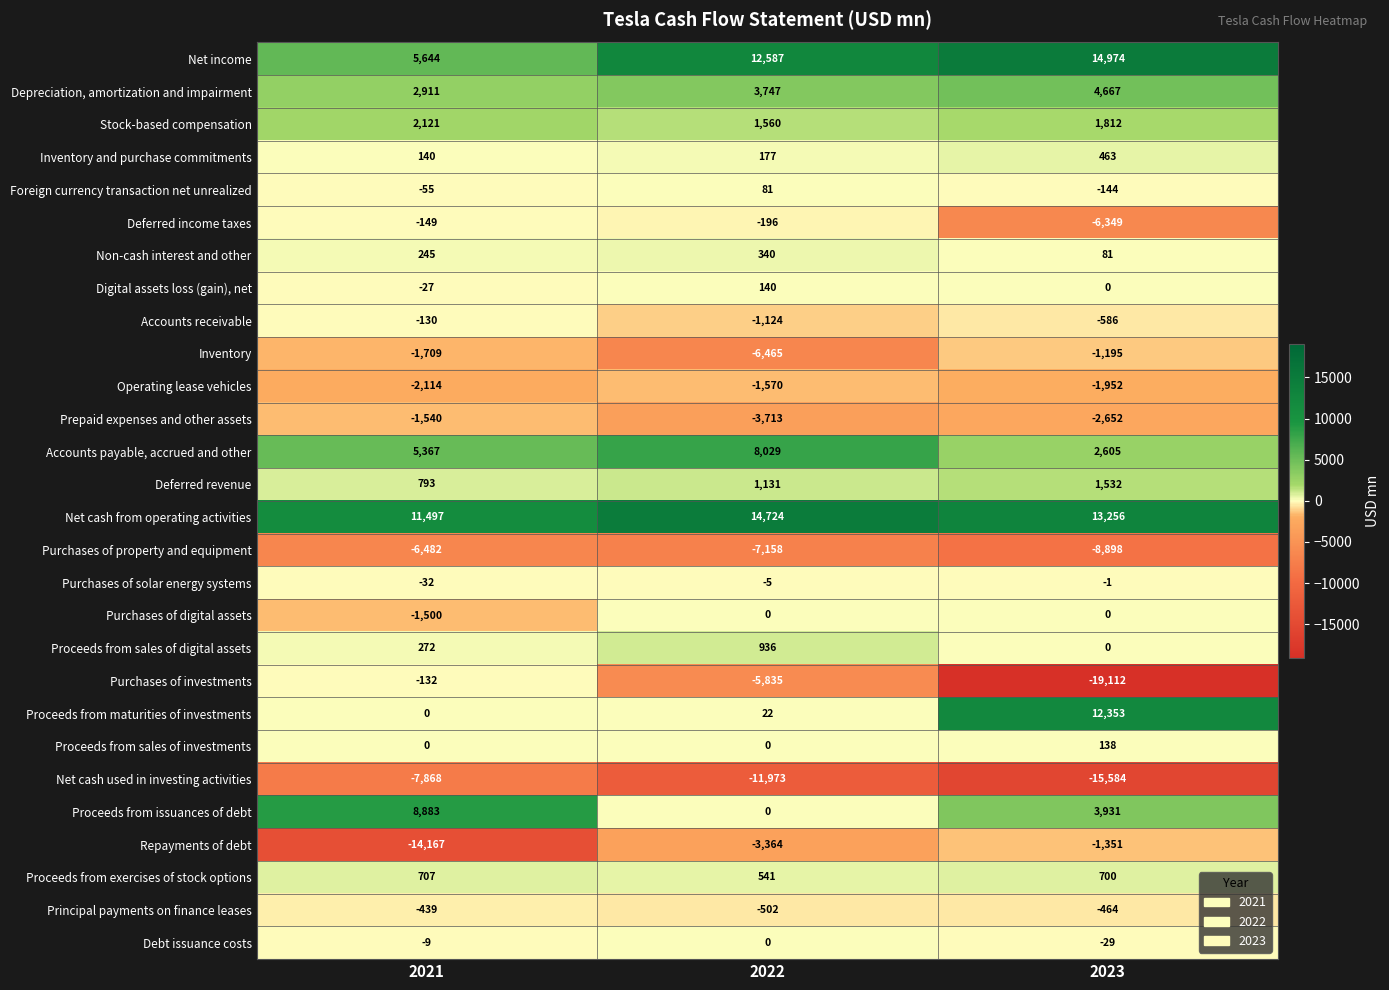

At how many categories does at least one series exceed 1899?

3